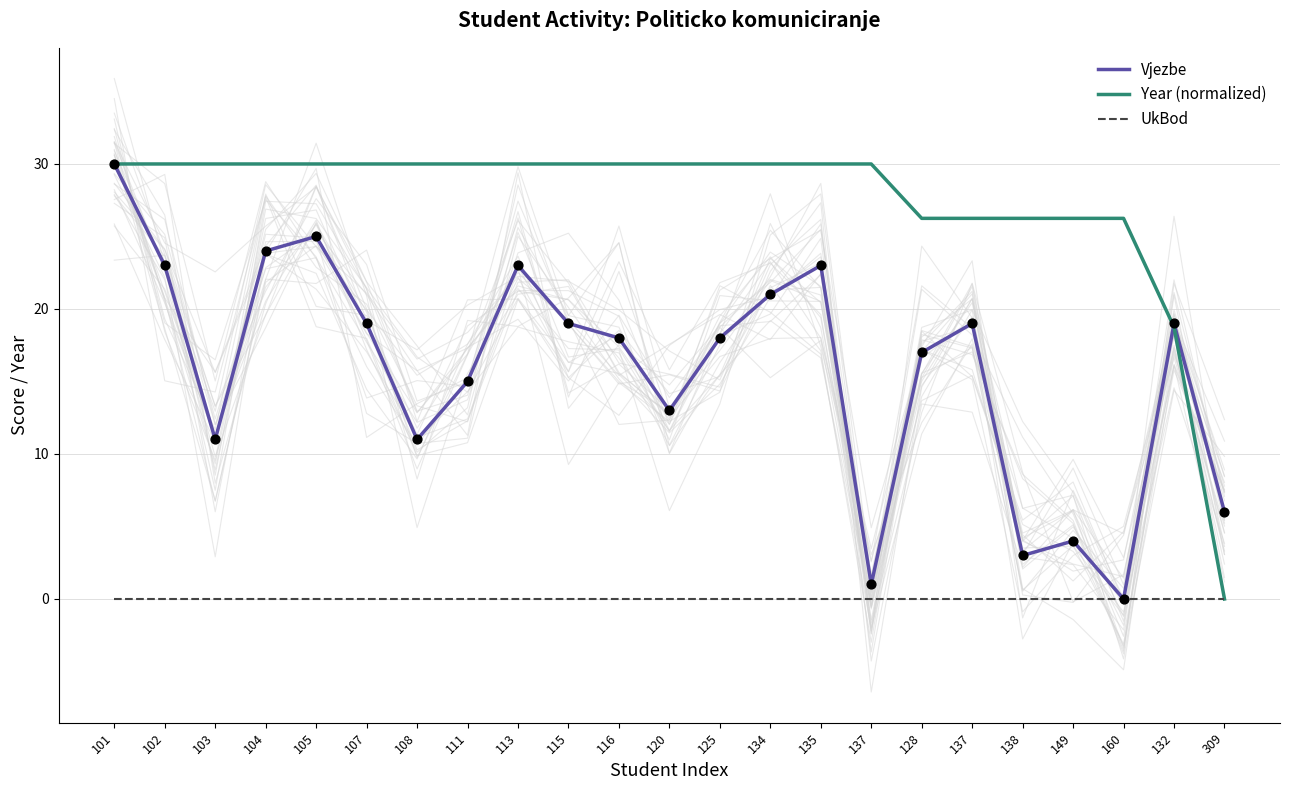

Which series has the largest Y range (max minus min)?

Vjezbe